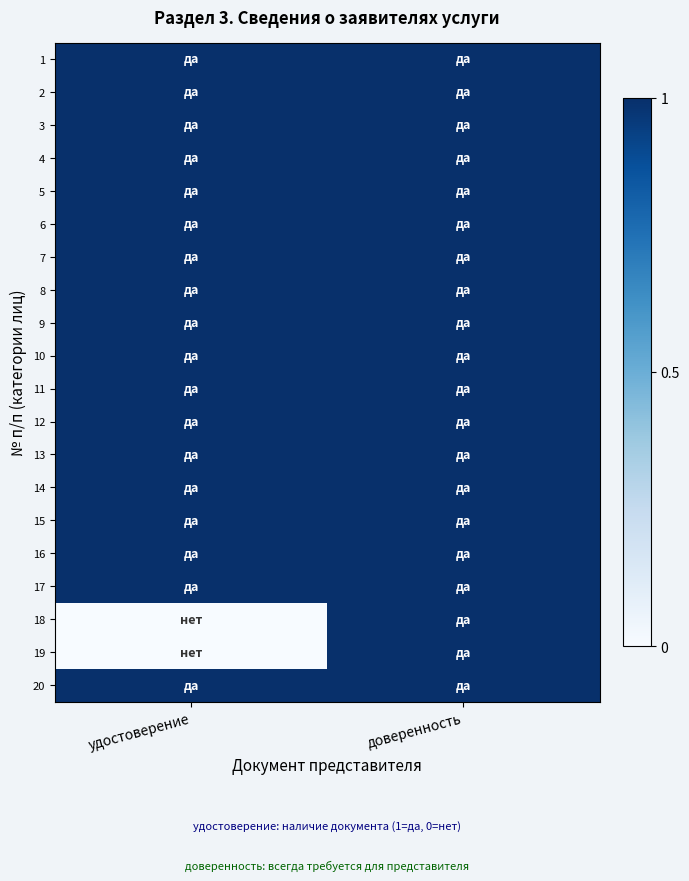

Reading left to right, extract all data points from this chart.

1: удостоверение=1	доверенность=1
2: удостоверение=1	доверенность=1
3: удостоверение=1	доверенность=1
4: удостоверение=1	доверенность=1
5: удостоверение=1	доверенность=1
6: удостоверение=1	доверенность=1
7: удостоверение=1	доверенность=1
8: удостоверение=1	доверенность=1
9: удостоверение=1	доверенность=1
10: удостоверение=1	доверенность=1
11: удостоверение=1	доверенность=1
12: удостоверение=1	доверенность=1
13: удостоверение=1	доверенность=1
14: удостоверение=1	доверенность=1
15: удостоверение=1	доверенность=1
16: удостоверение=1	доверенность=1
17: удостоверение=1	доверенность=1
18: удостоверение=0	доверенность=1
19: удостоверение=0	доверенность=1
20: удостоверение=1	доверенность=1